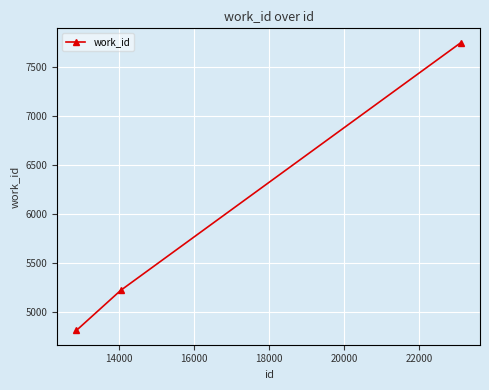

What is the greatest value displayed?

7743